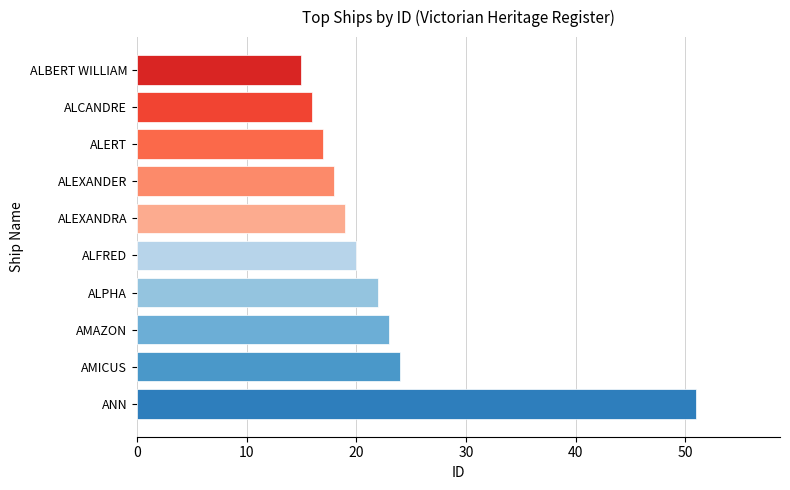

List the labels in order of value, largest first.

ANN, AMICUS, AMAZON, ALPHA, ALFRED, ALEXANDRA, ALEXANDER, ALERT, ALCANDRE, ALBERT WILLIAM